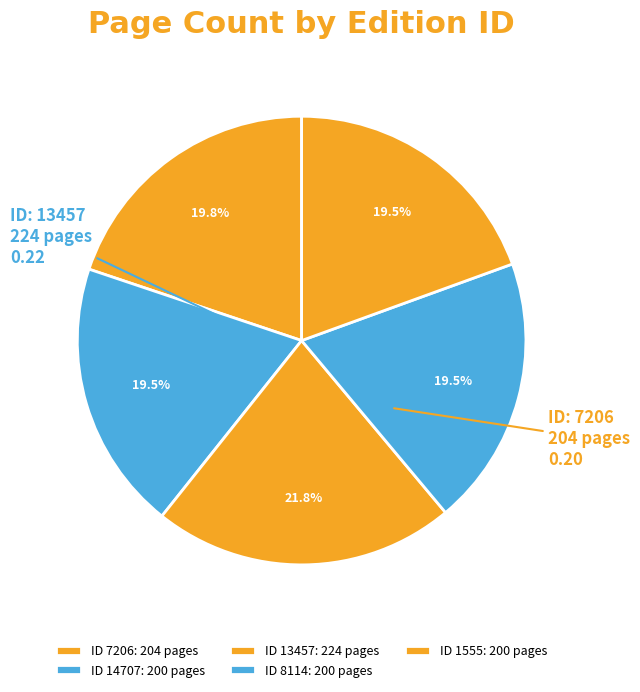

Count the number of slices in the pie.

5